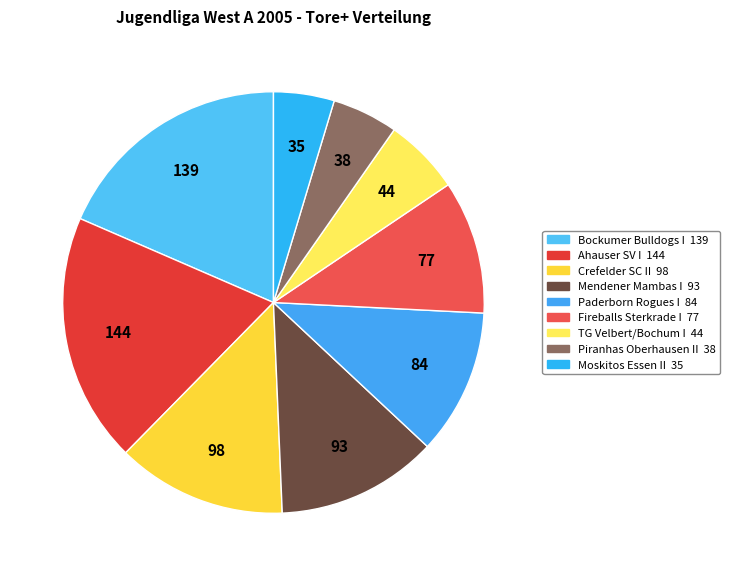

How many segments does this pie chart have?

9